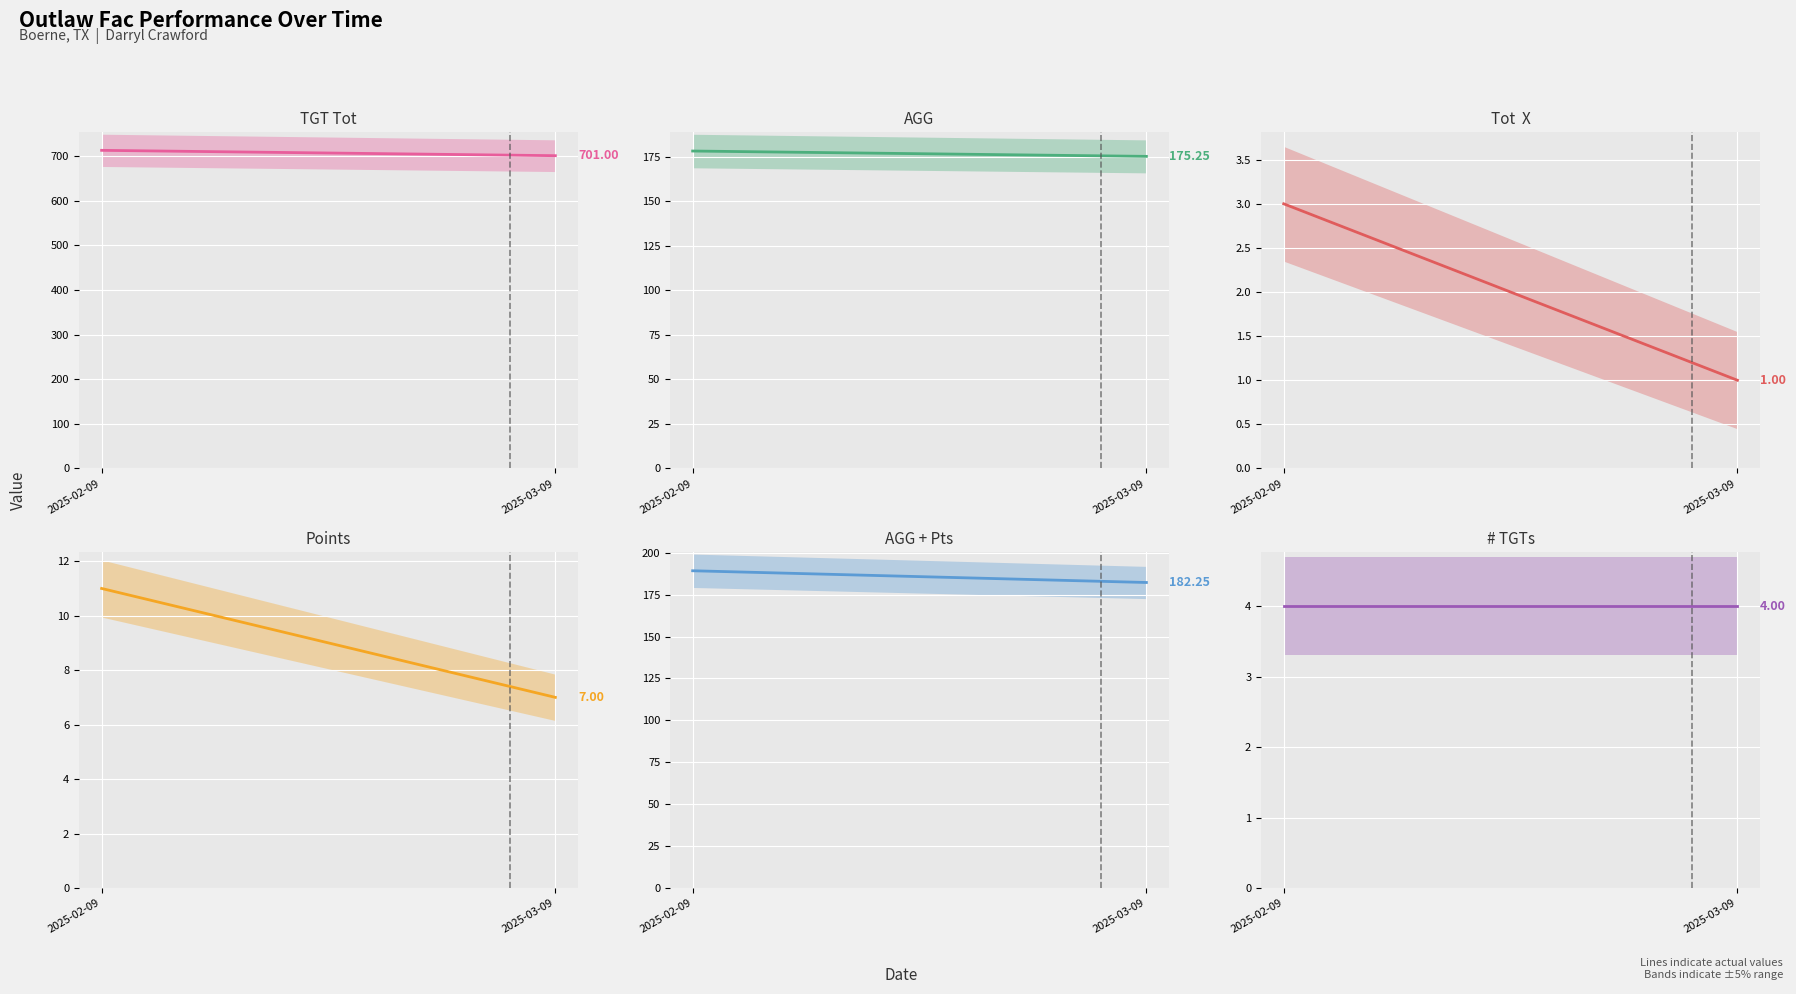

Rank the series at 2025-03-09 from lowest to highest value.

Tot  X, # TGTs, Points, AGG, AGG + Pts, TGT Tot